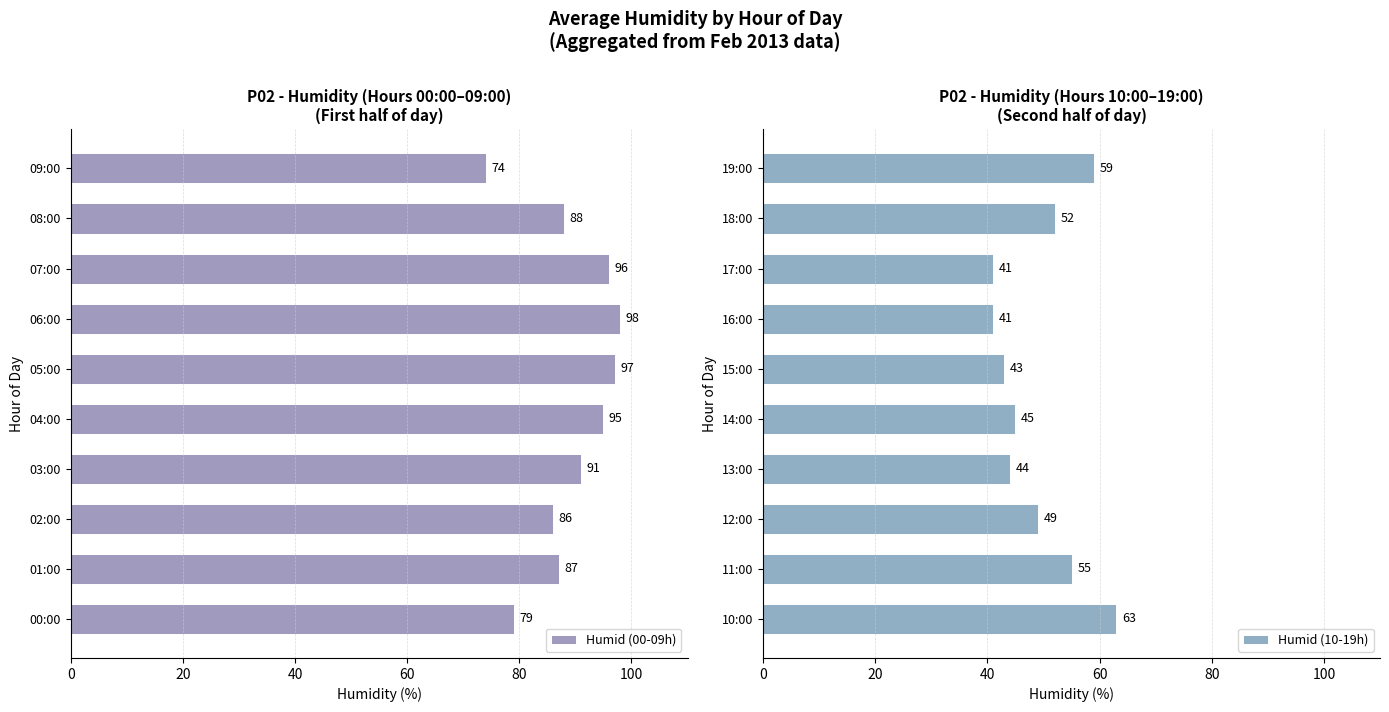

True or false: Humid (00-09h) has a value of 98 at 06:00.

True